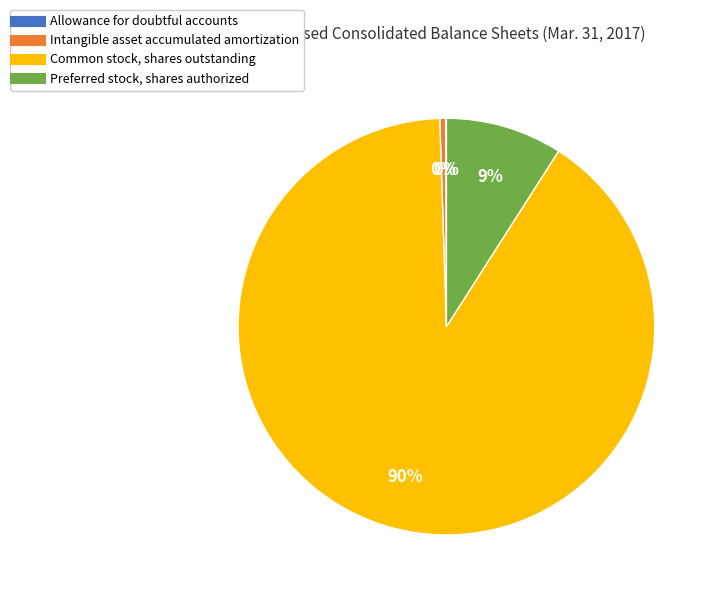

To the nearest percent, what is the average slice percentage?

25%